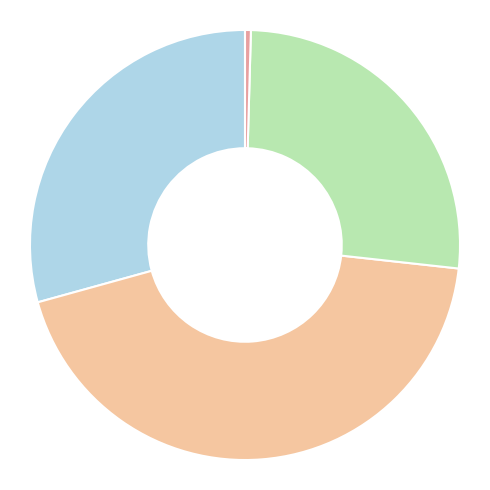

Is there a majority slice in this chart?

No